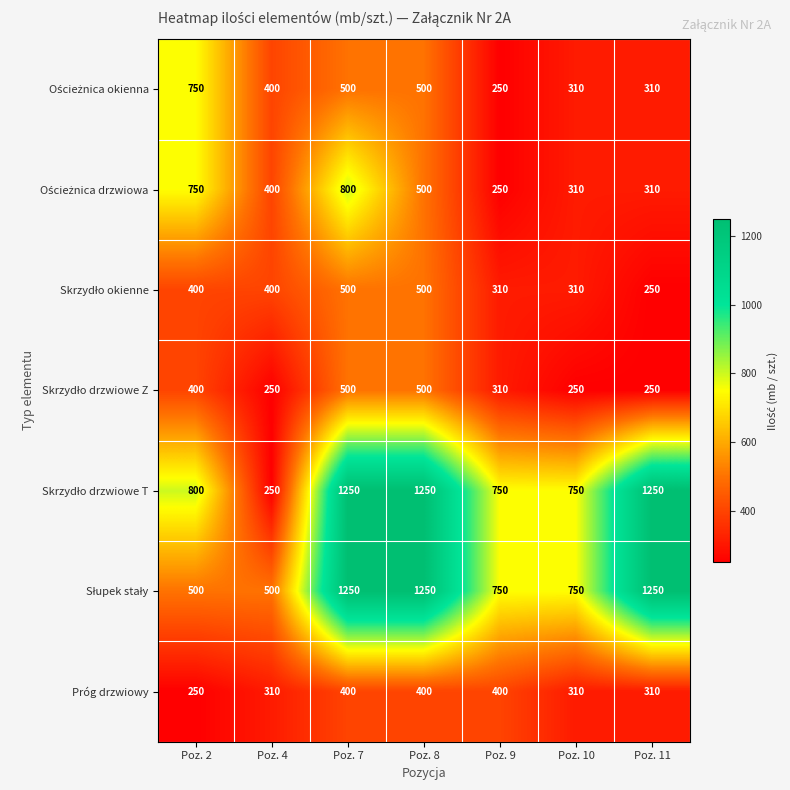

What is the smallest value displayed?

250